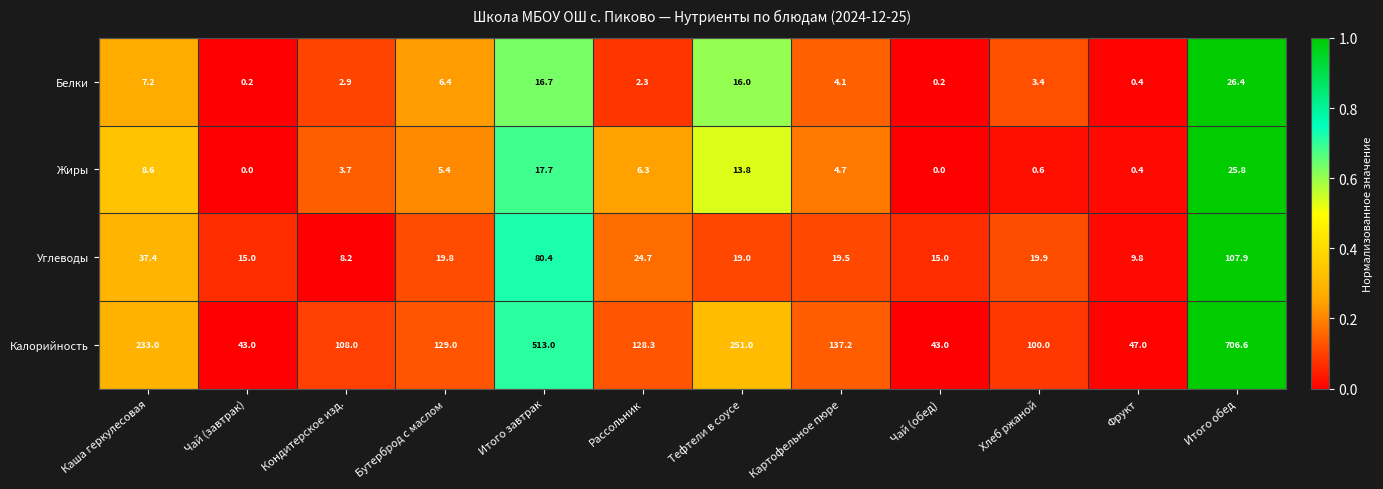

True or false: Калорийность has a value of 81.2 at Картофельное пюре.

False